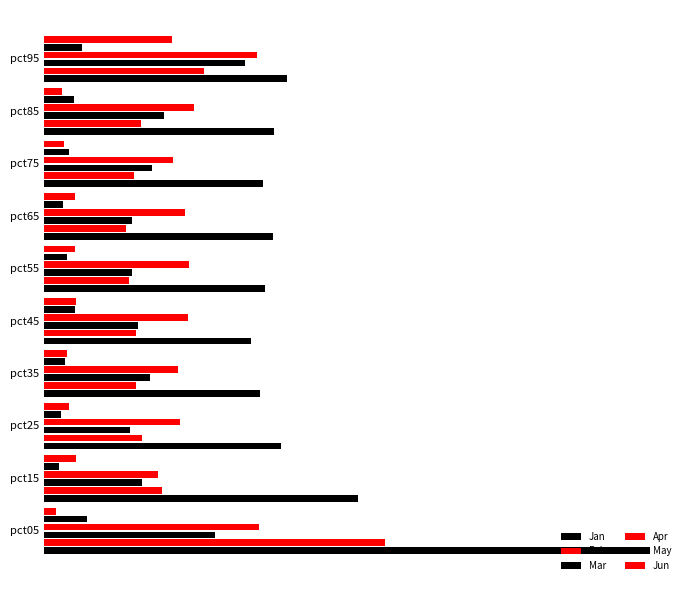

How many series are shown in this chart?

6